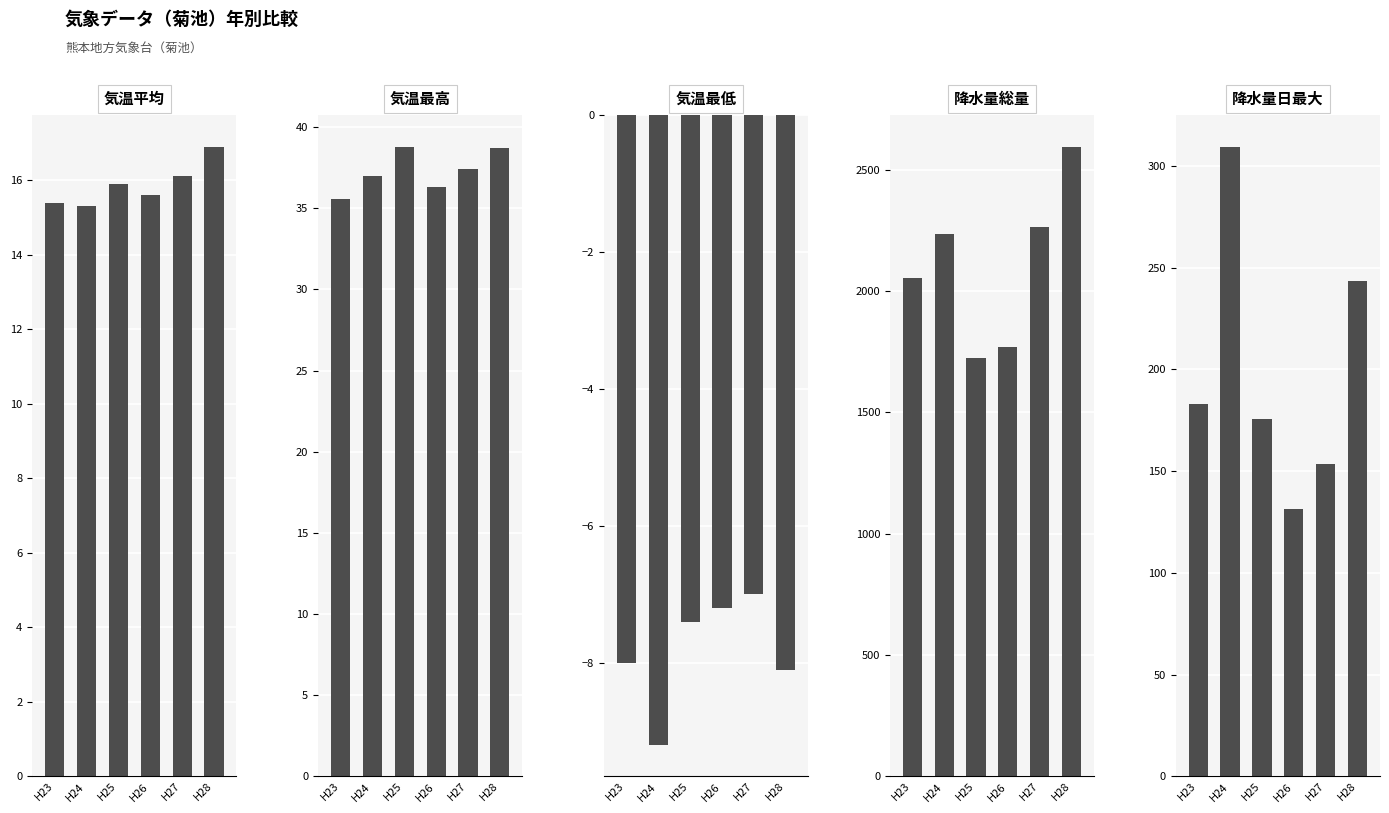

What is the average value of the 気温平均 series?

15.9